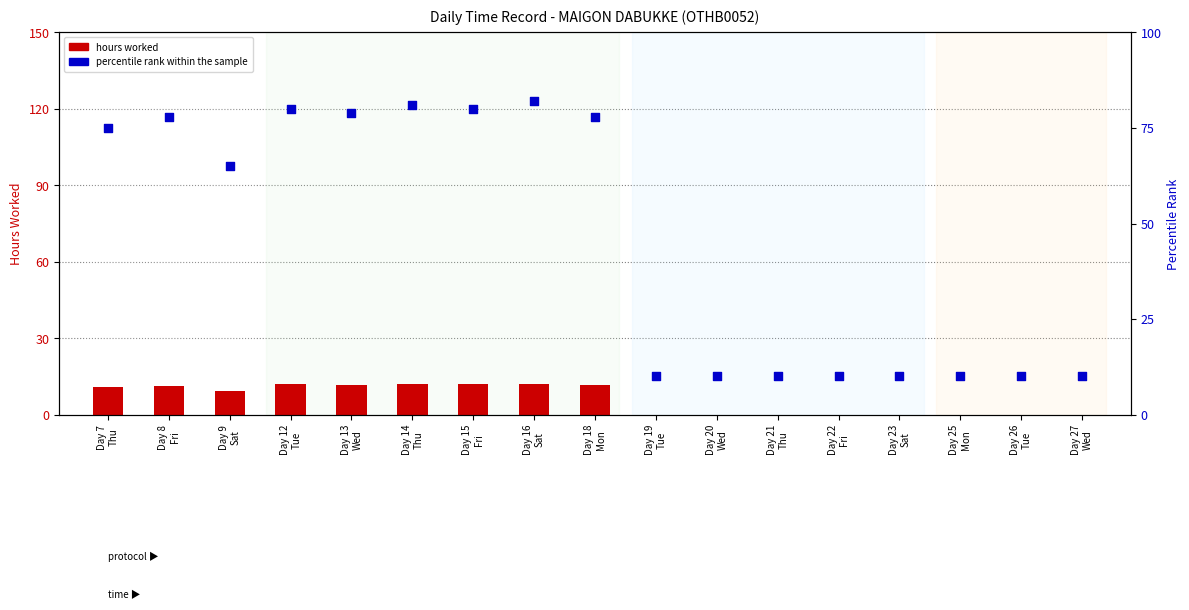

Which series contains the highest Y value?

percentile rank within the sample